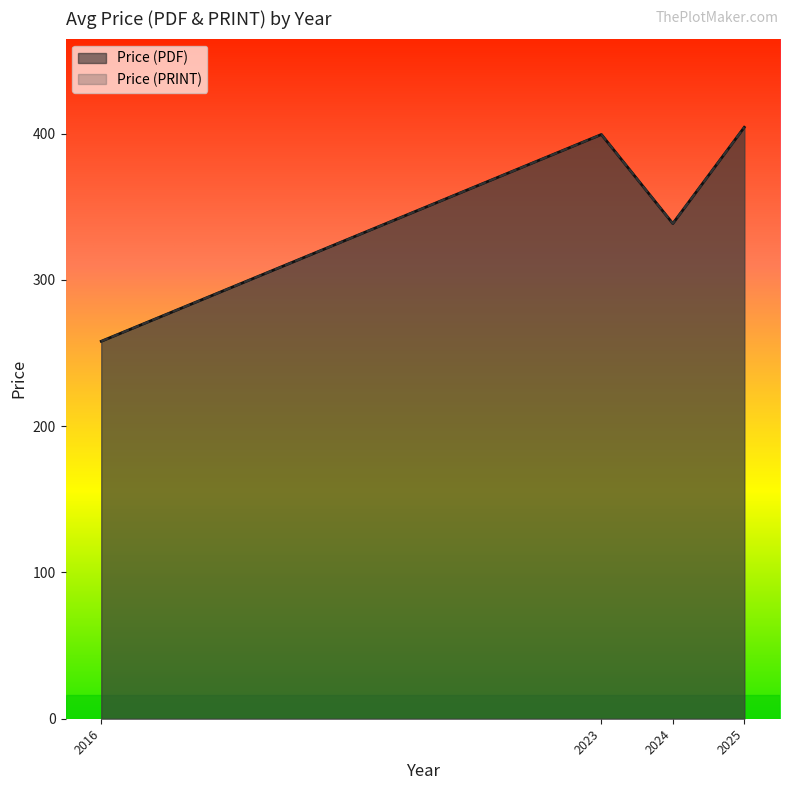

Is the value of Price (PDF) at 2023 greater than the value of Price (PRINT) at 2024?

No